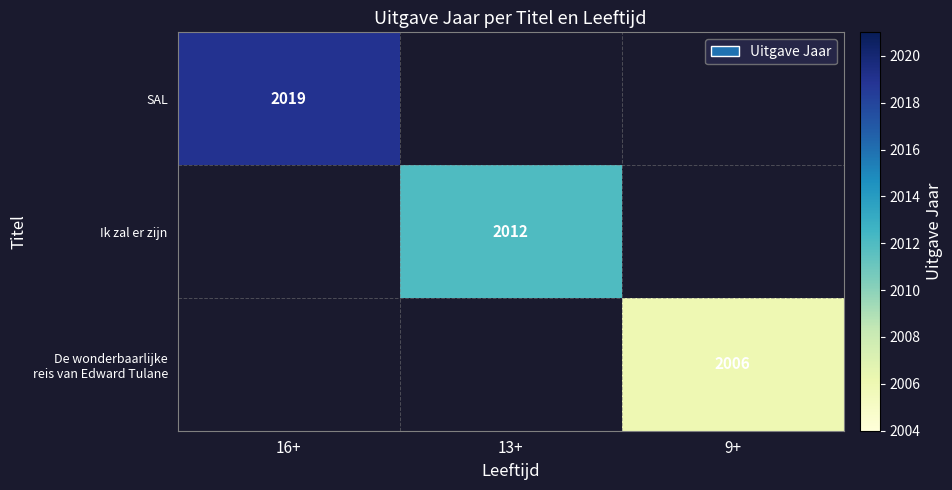

How many distinct data groups are displayed?

3